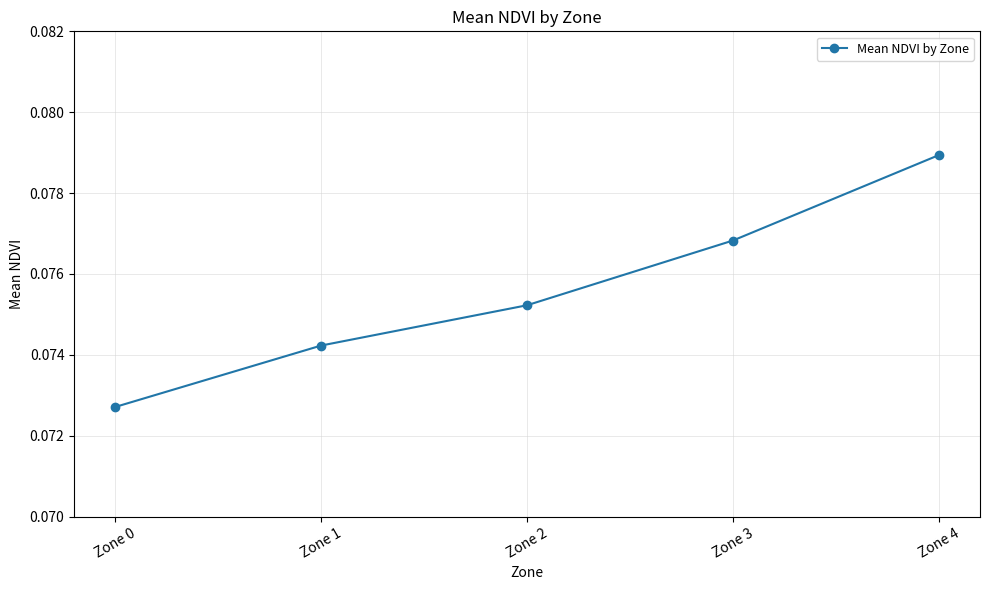

Where is the data nearest to the value 0?

Zone 0